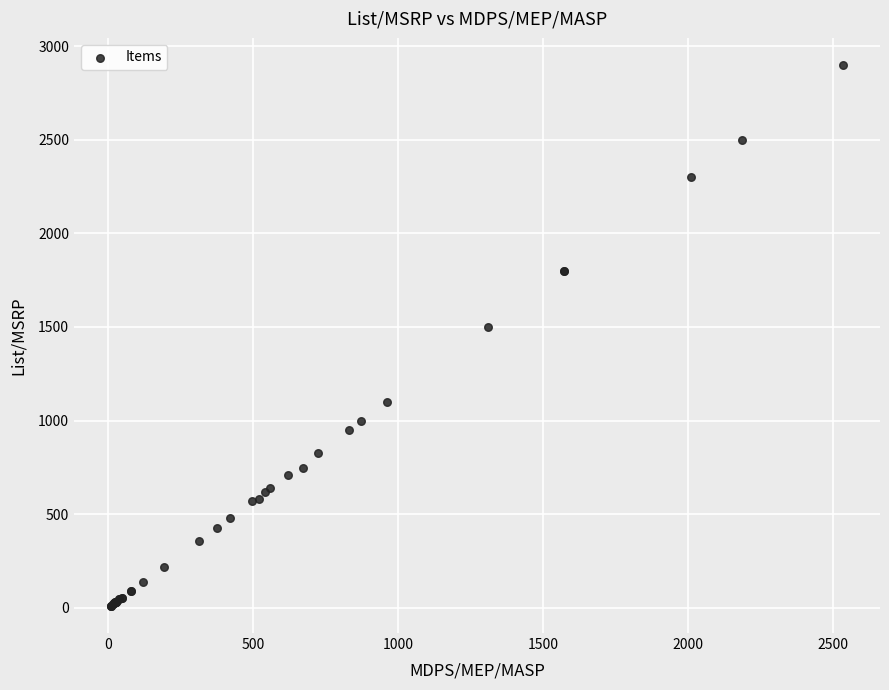

What Y value in the scatter plot is closest to 1454?

1499.0